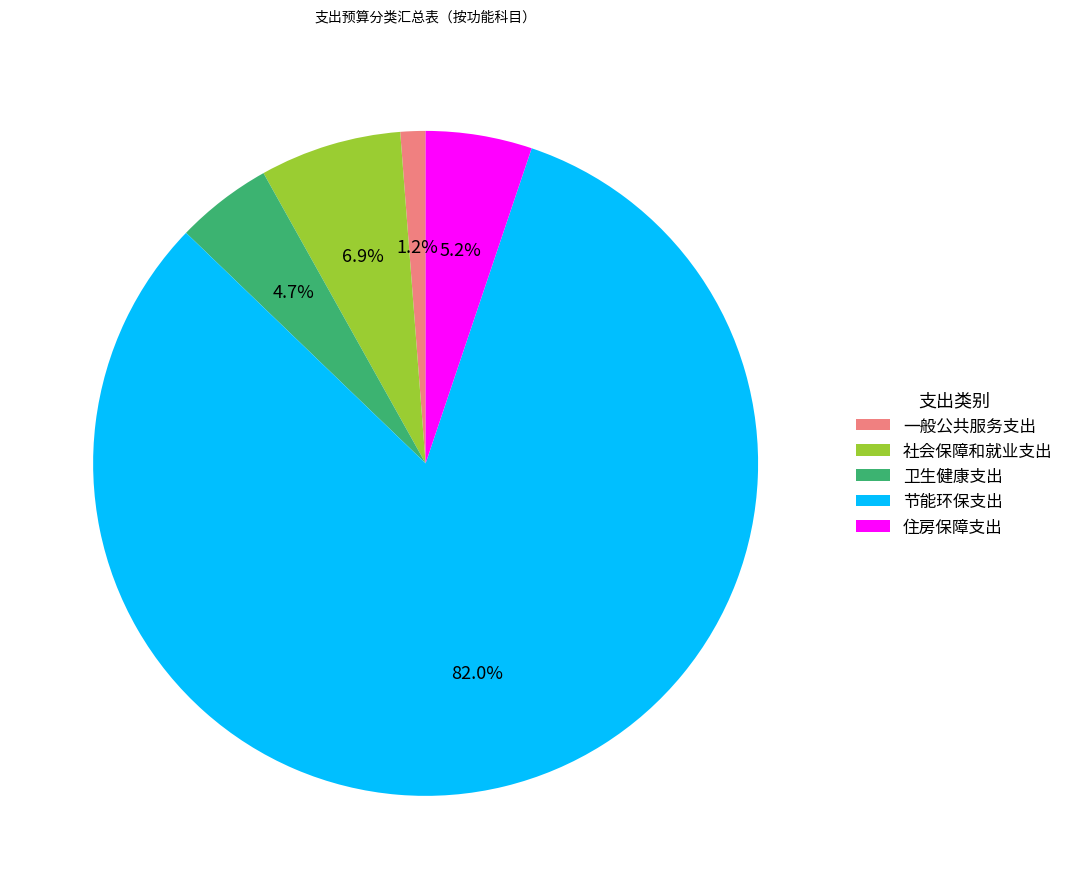

To the nearest percent, what portion does 卫生健康支出 represent?

5%